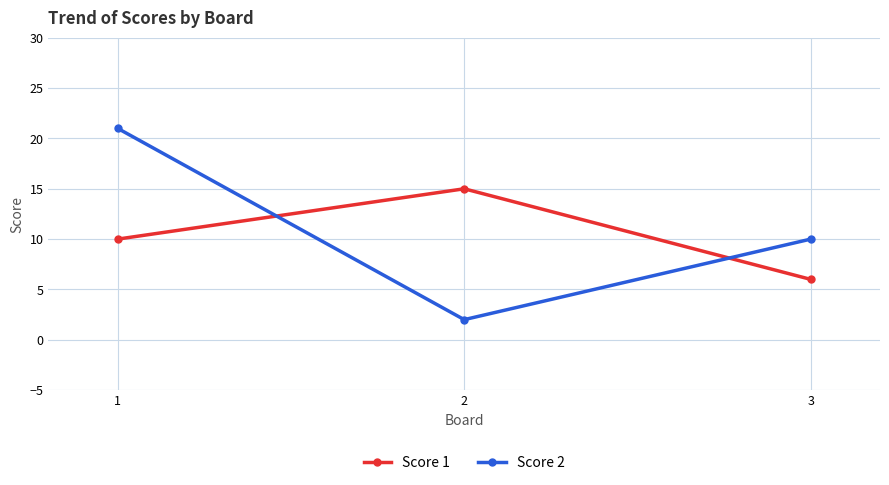

What is the sum of all Score 1 values?

31